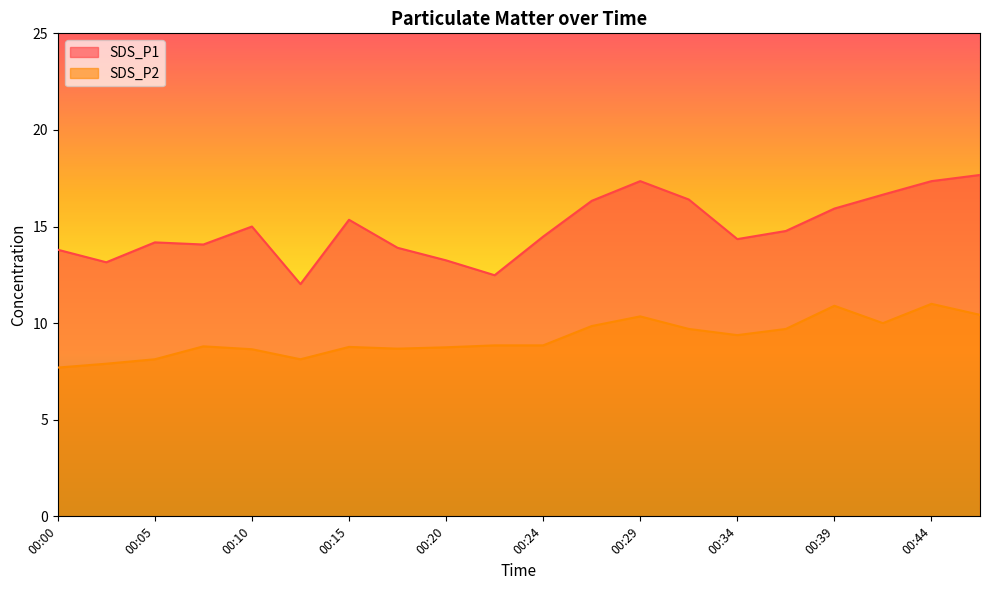

Which series has the largest range (max minus min)?

SDS_P1